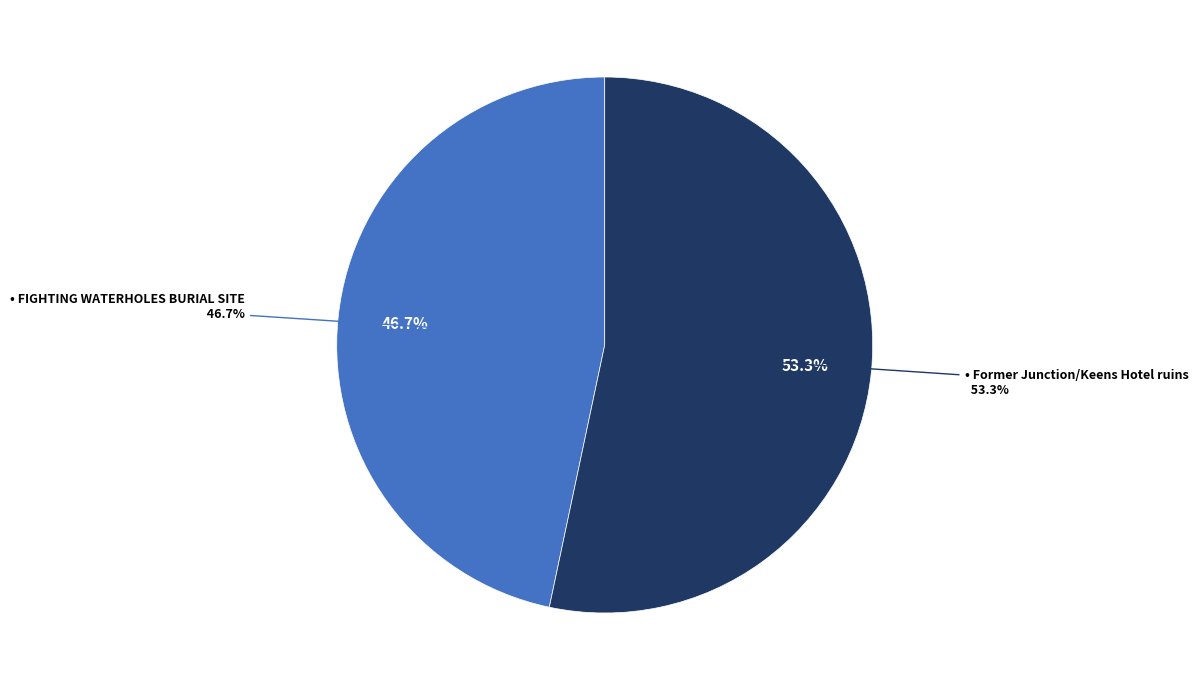

Is the sum of Former Junction/Keens Hotel ruins and FIGHTING WATERHOLES BURIAL SITE greater than half?

Yes